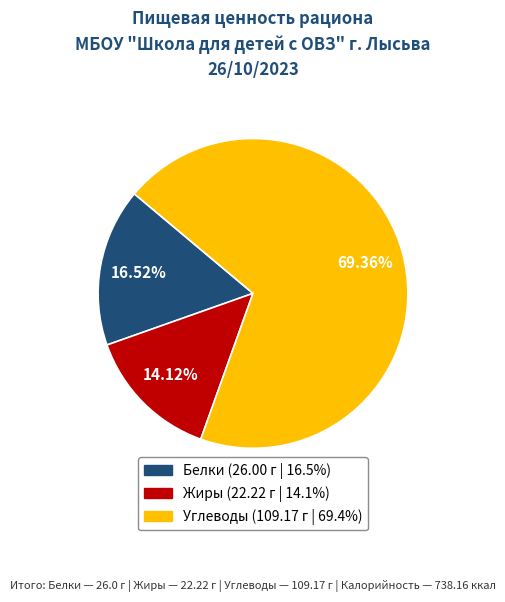

To the nearest percent, what portion does Белки represent?

17%